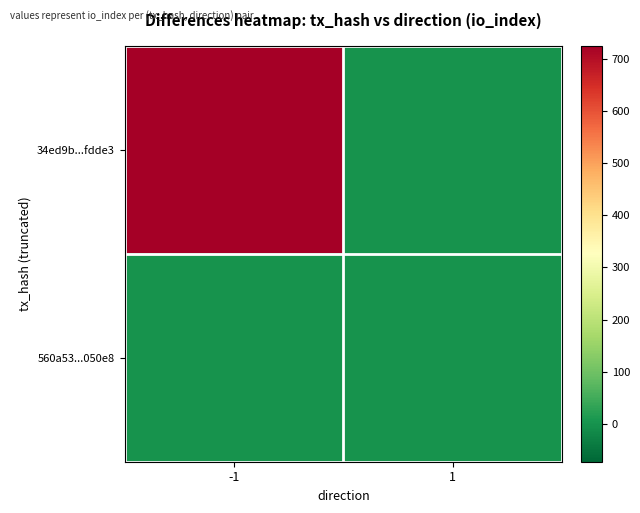

At -1, list the series in order from largest to smallest.

34ed9b...fdde3, 560a53...050e8